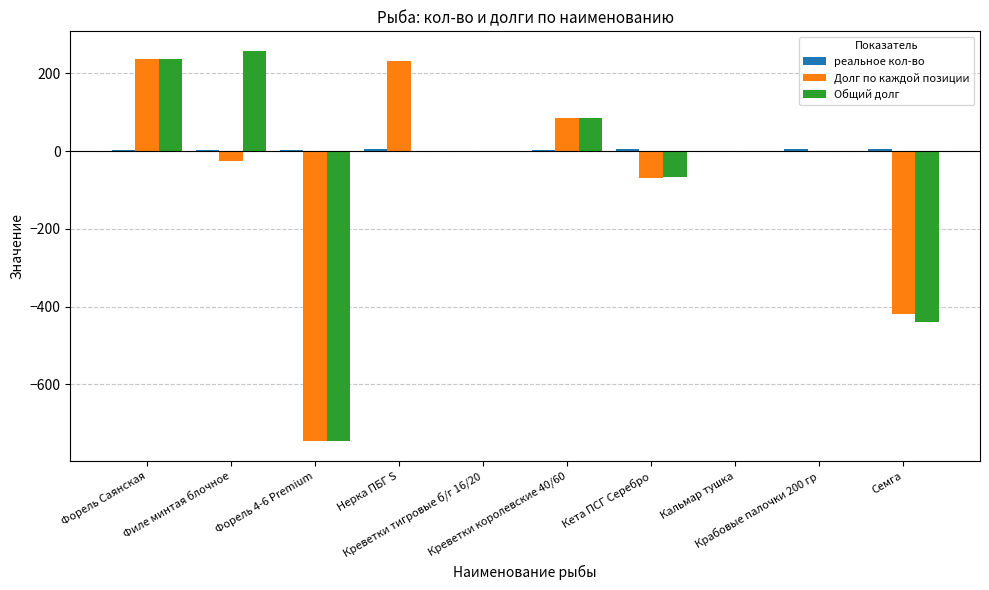

What is the greatest value displayed?

258.0